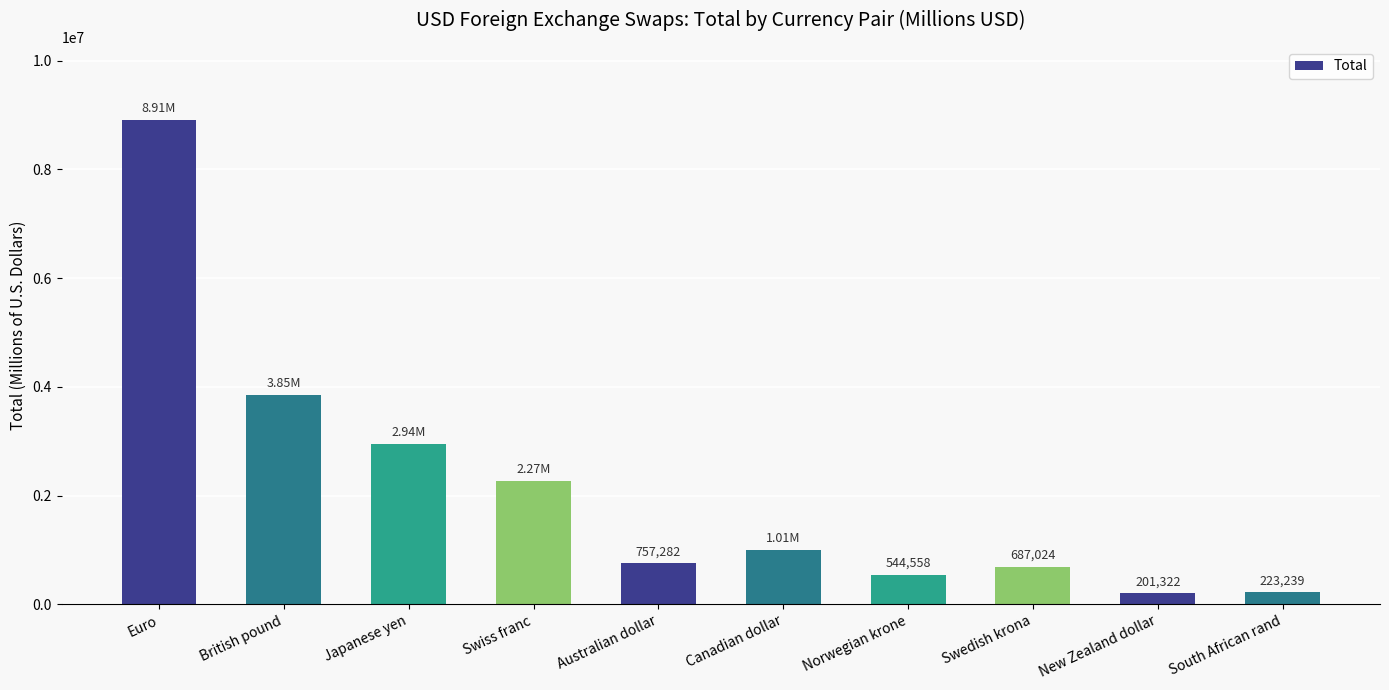

Which category has the lowest value across all series?

New Zealand dollar